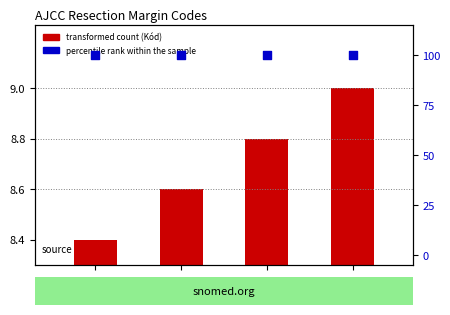

What is the total value across all series at R0?

108.4